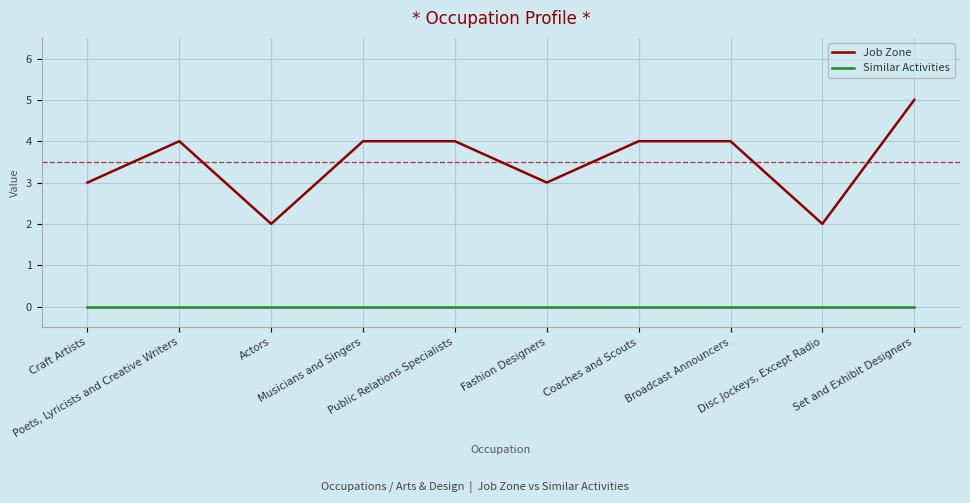

Count the number of data series in this chart.

2